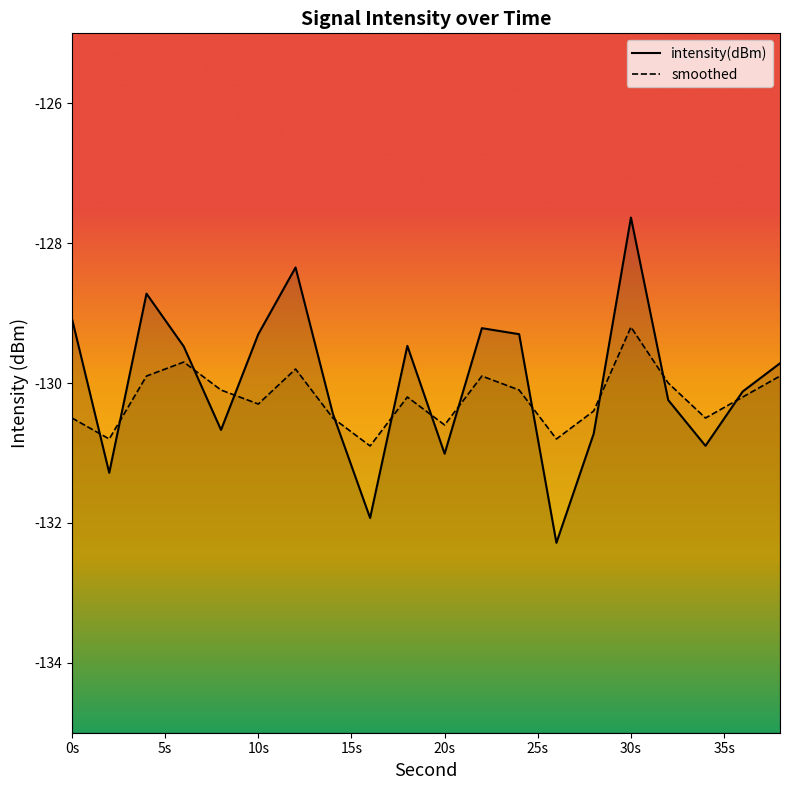

What is the value of the smoothed point at the 20th from the left?

-129.9